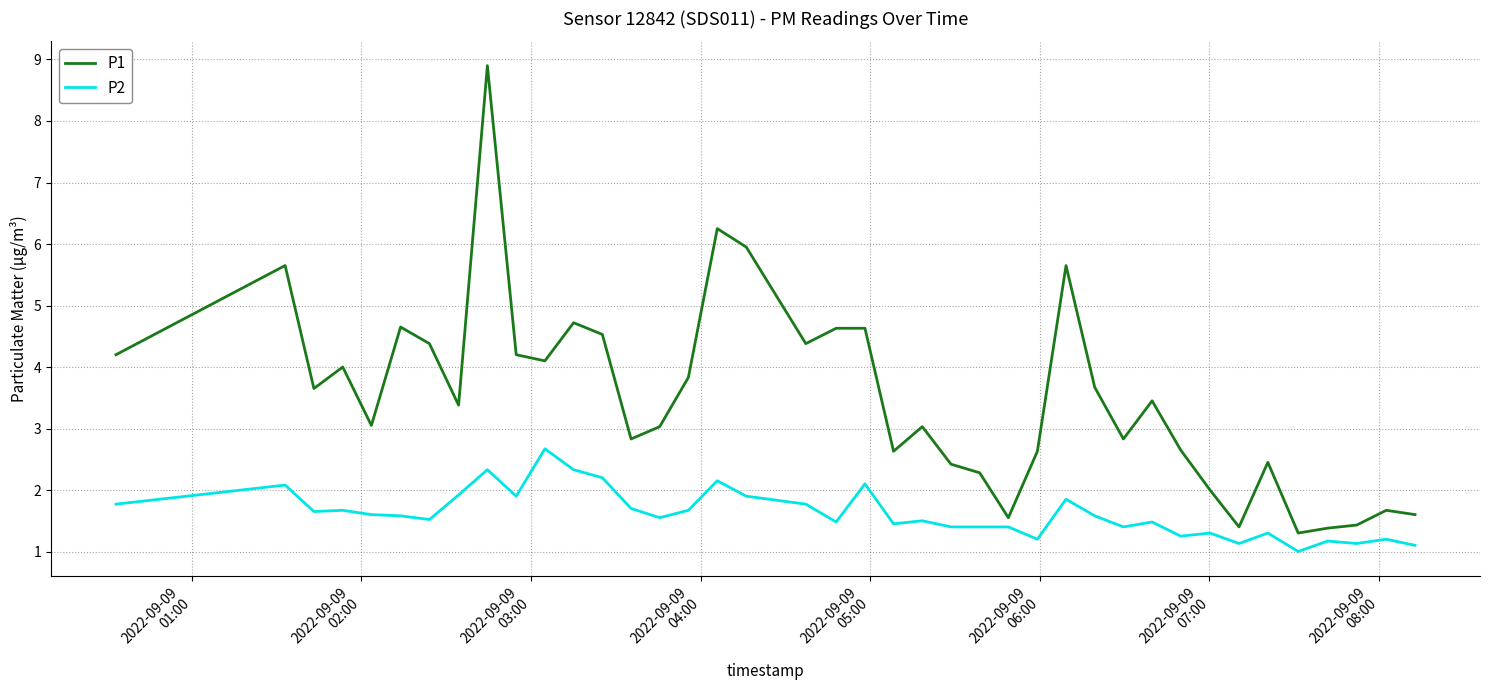

What is the sum of all P1 values?

141.0